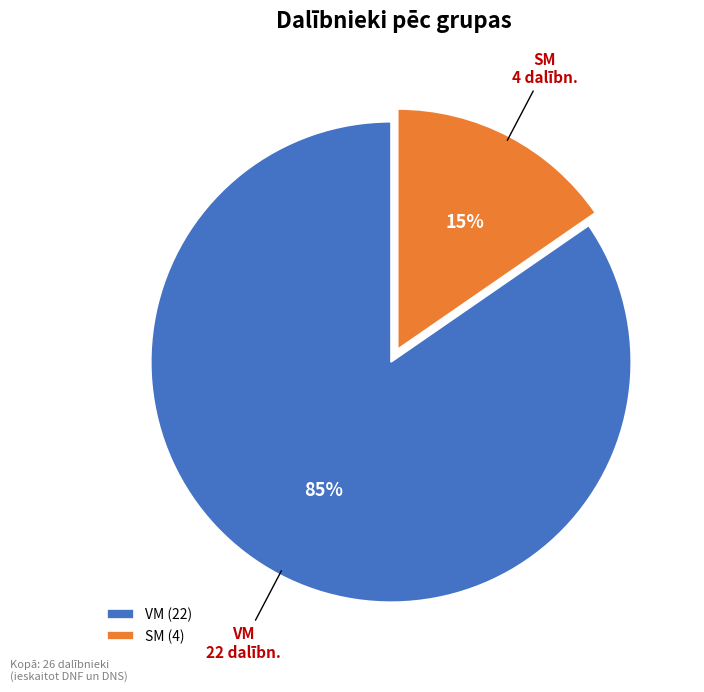

Is it true that VM is 85% of the pie?

True